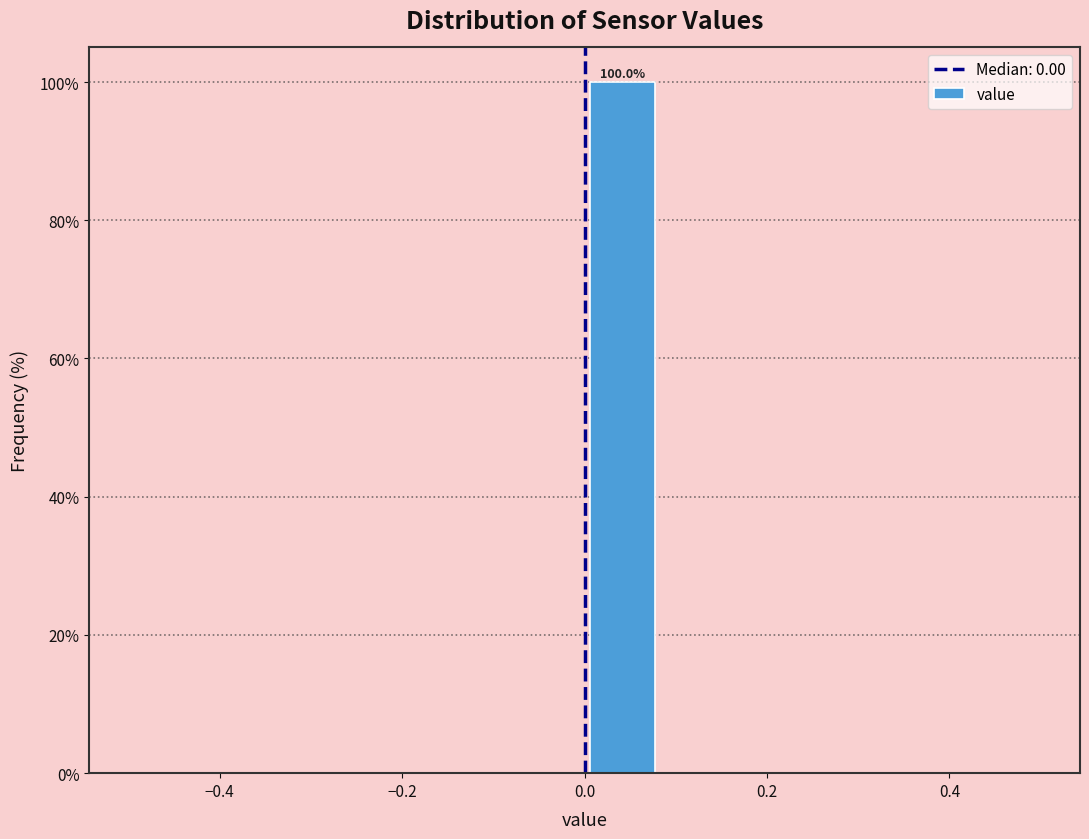

Which range on the x-axis has the tallest bar?

0.00 to 0.08